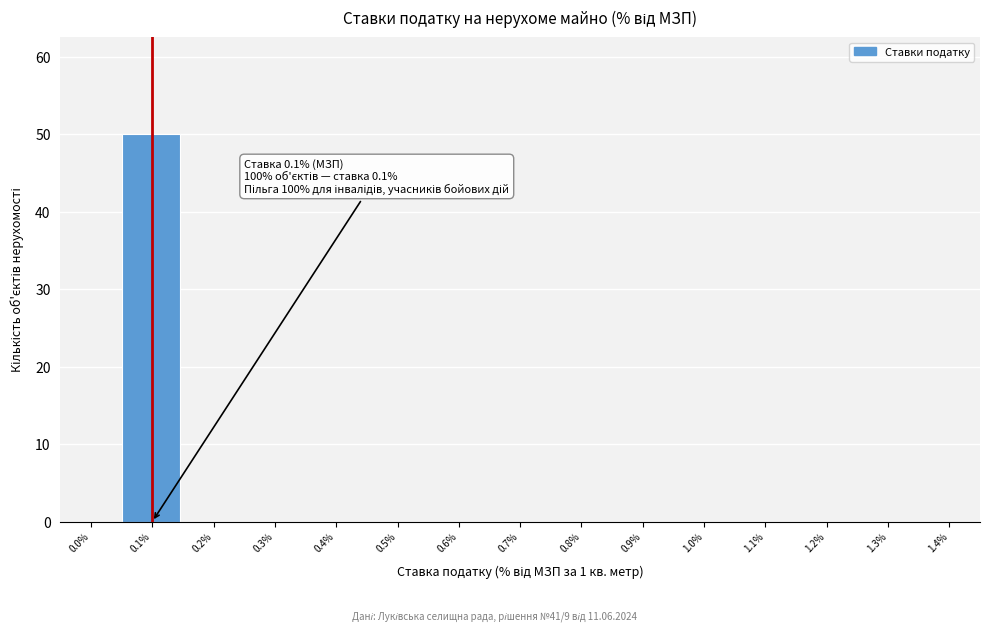

Reading left to right, list all the values displayed in this chart.

0.0%=0	0.1%=50	0.2%=0	0.3%=0	0.4%=0	0.5%=0	0.6%=0	0.7%=0	0.8%=0	0.9%=0	1.0%=0	1.1%=0	1.2%=0	1.3%=0	1.4%=0